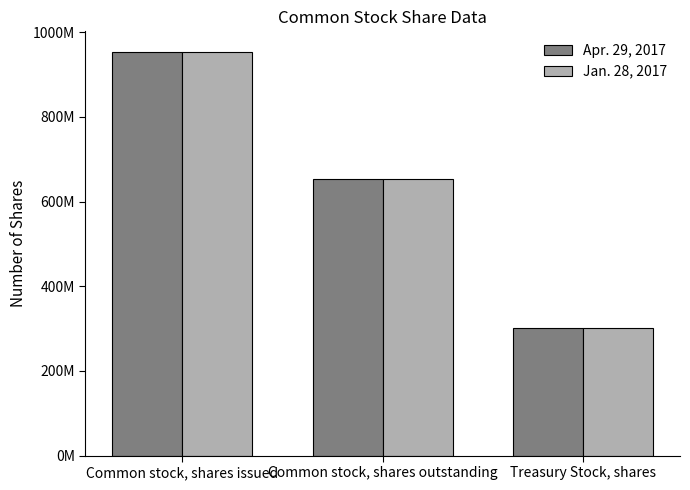

Rank the categories by Jan. 28, 2017 value from highest to lowest.

Common stock, shares issued, Common stock, shares outstanding, Treasury Stock, shares